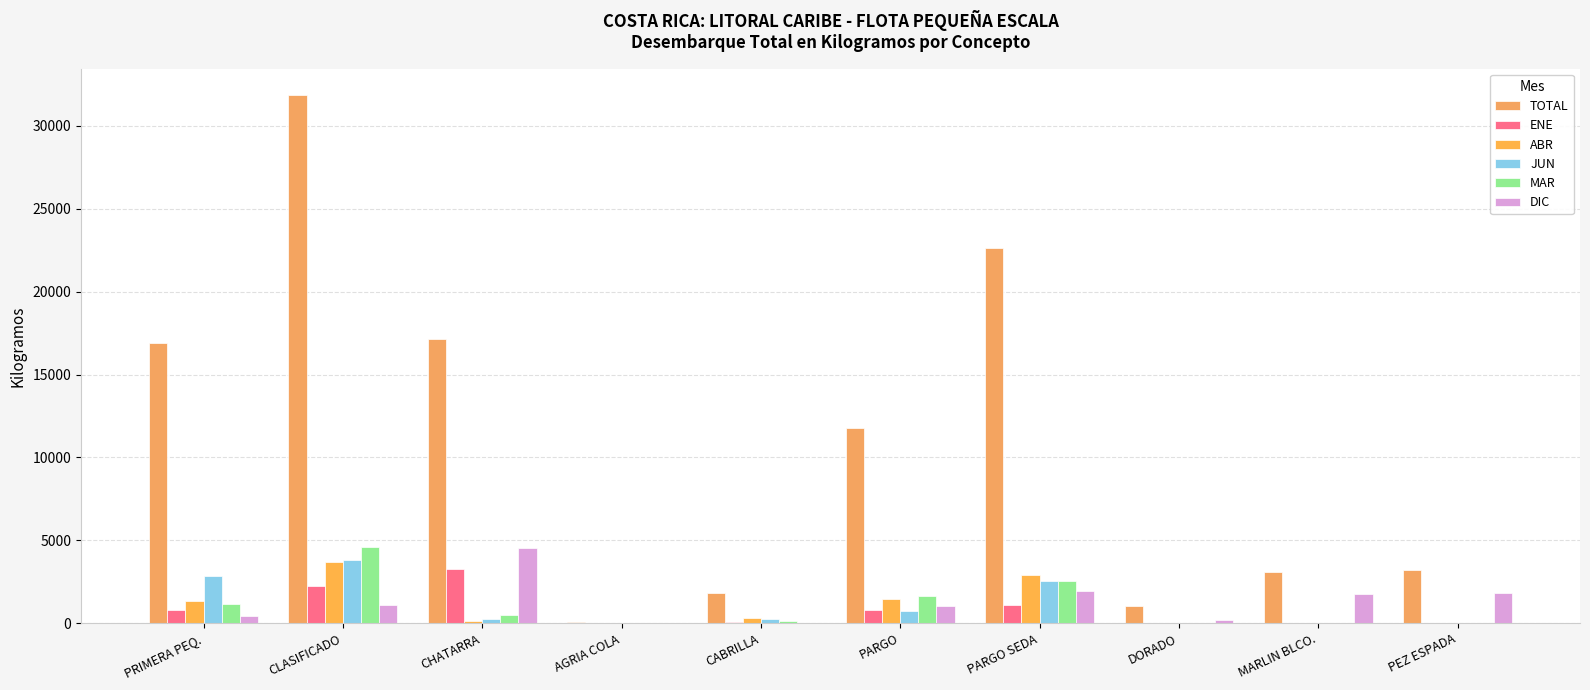

How many data points in ENE are above 773?

5